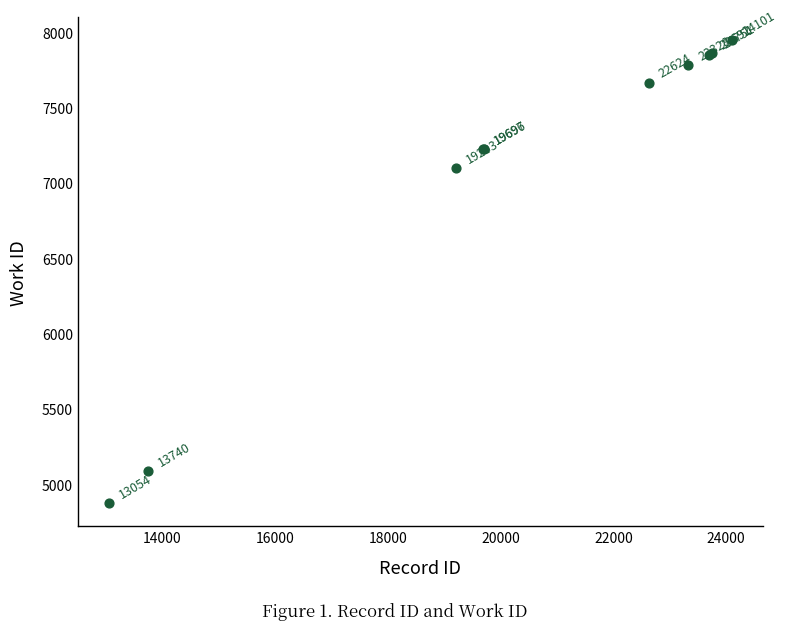

What Y value in the scatter plot is closest to 6410?

7099